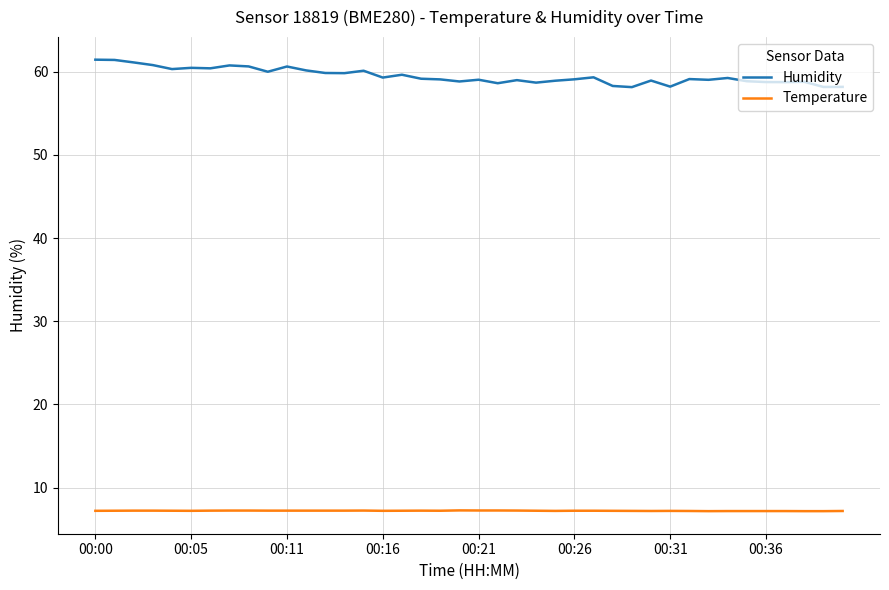

How many lines are shown in the chart?

2